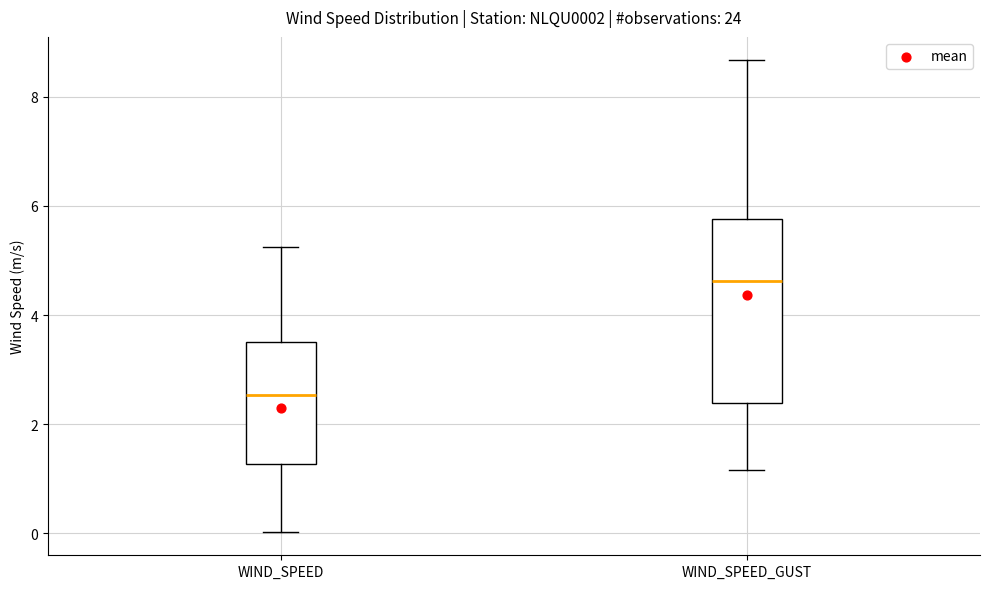

Which box's median line is the lowest?

WIND_SPEED